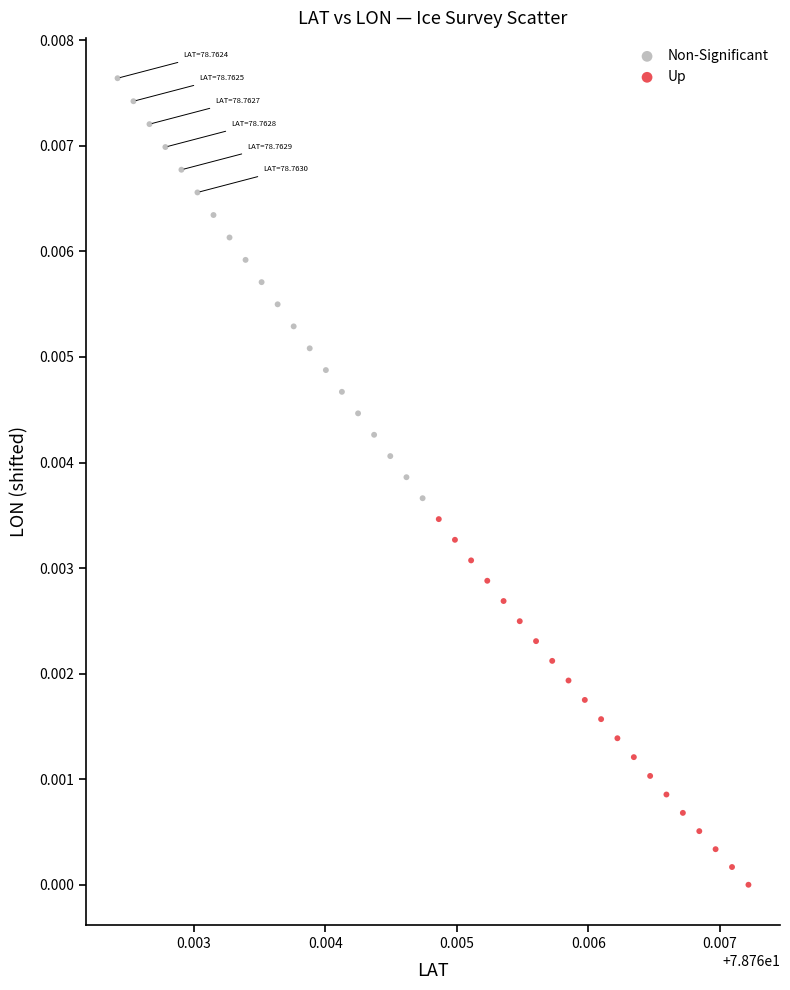

Which series contains the lowest Y value?

Up